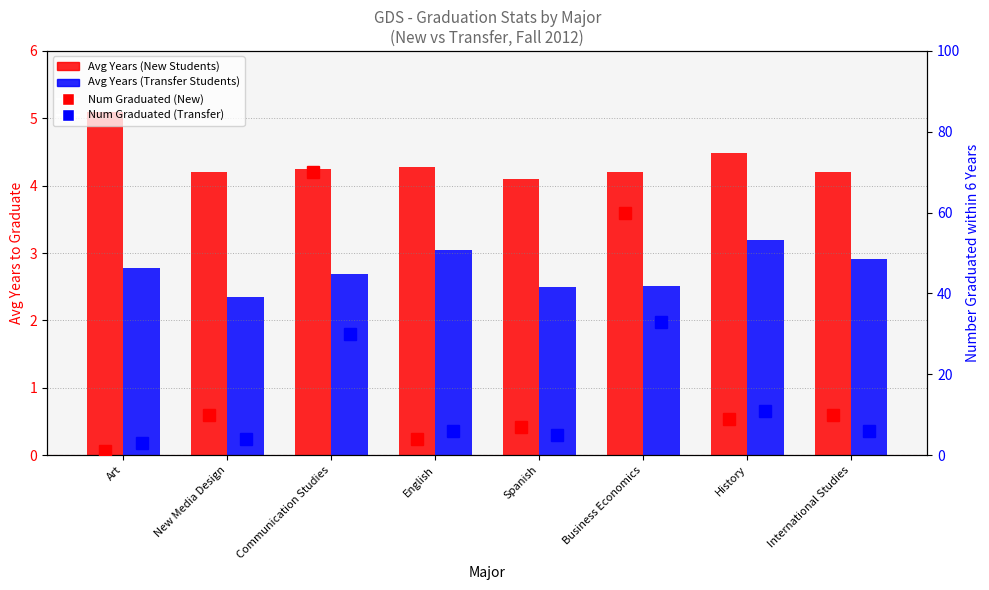

At how many categories does at least one series exceed 59?

2